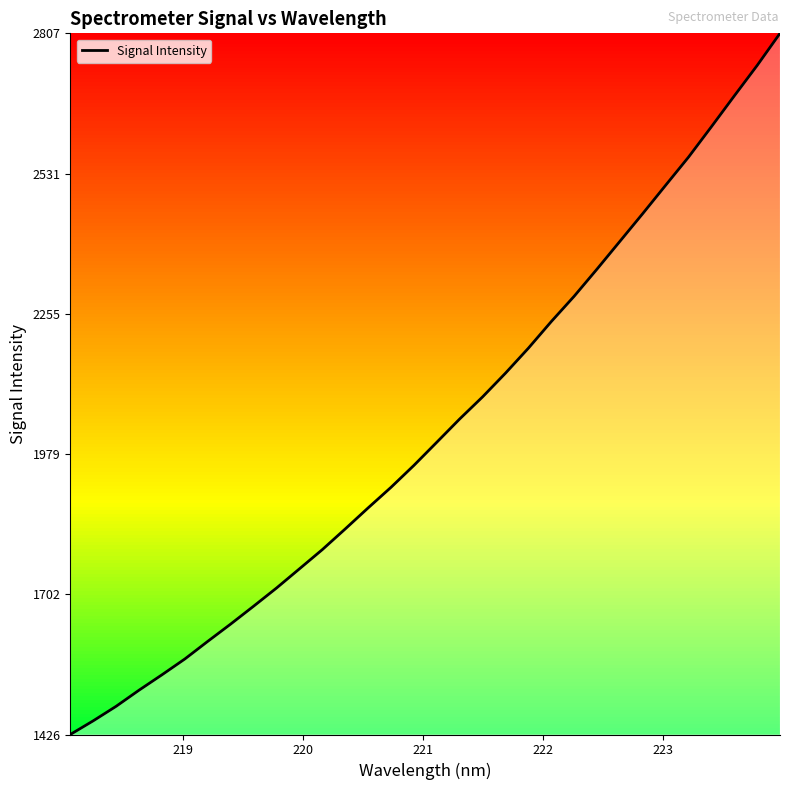

What is the minimum value shown in the chart?

1426.4